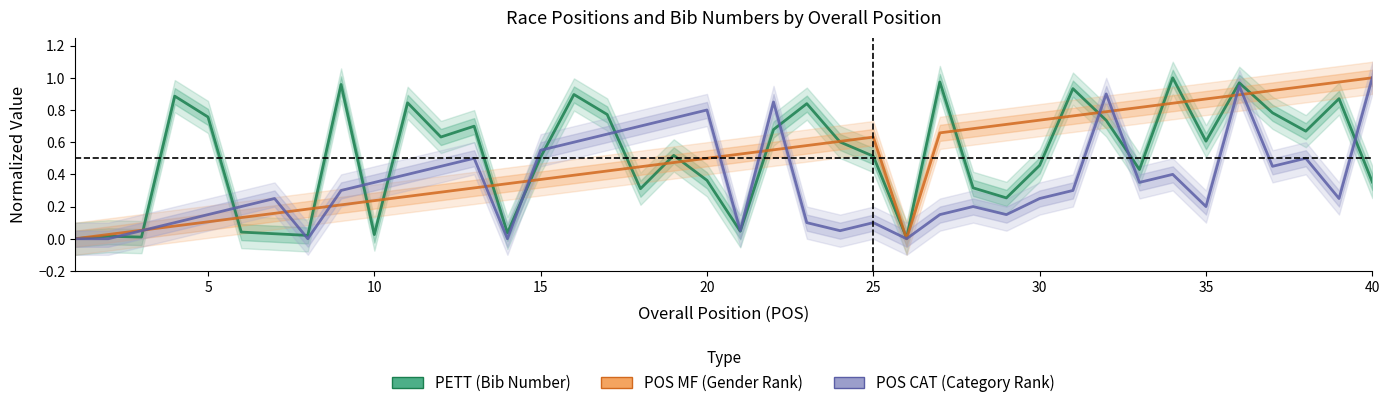

What is the value of the PETT point at the 18th from the left?

0.3